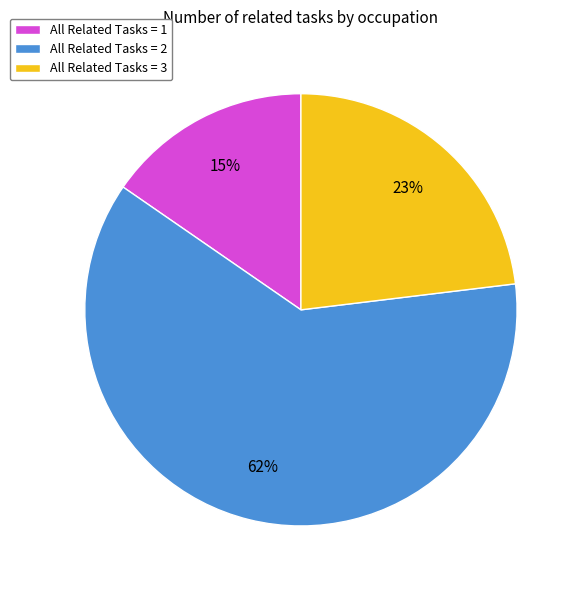

To the nearest percent, what percentage of the pie is All Related Tasks = 2?

62%